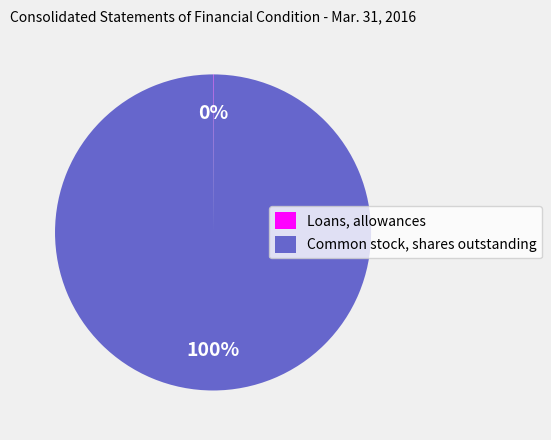

Which category has the biggest portion of the pie?

Common stock, shares outstanding